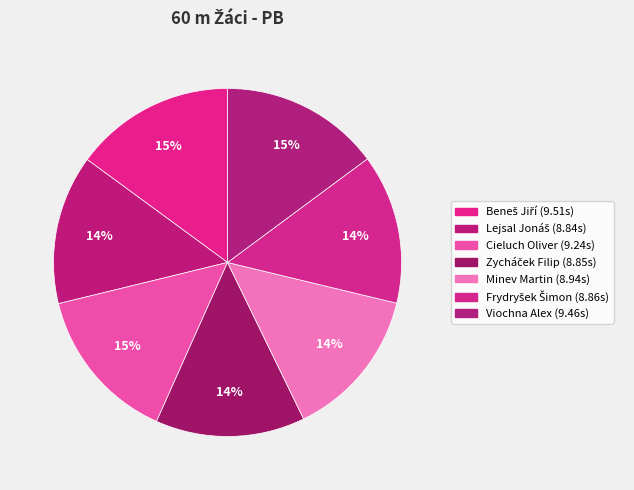

True or false: Zycháček Filip accounts for 1% of the total.

False